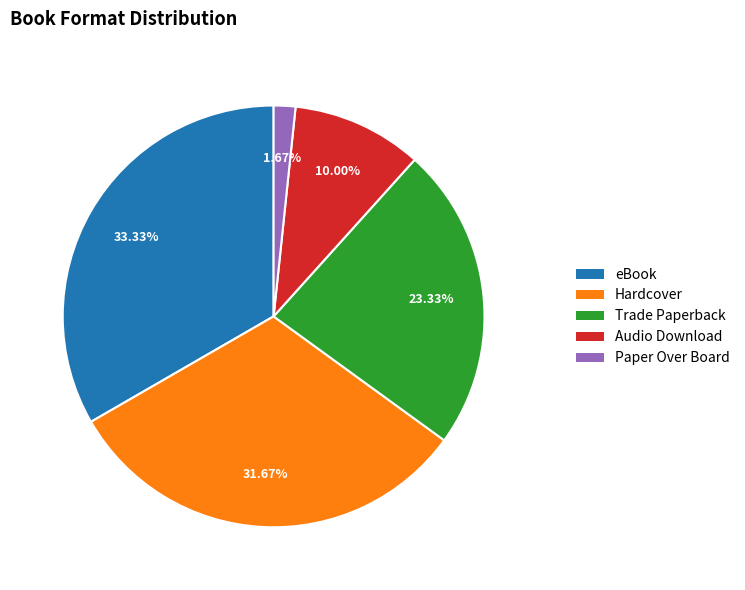

Is there any slice that represents more than half of the pie?

No